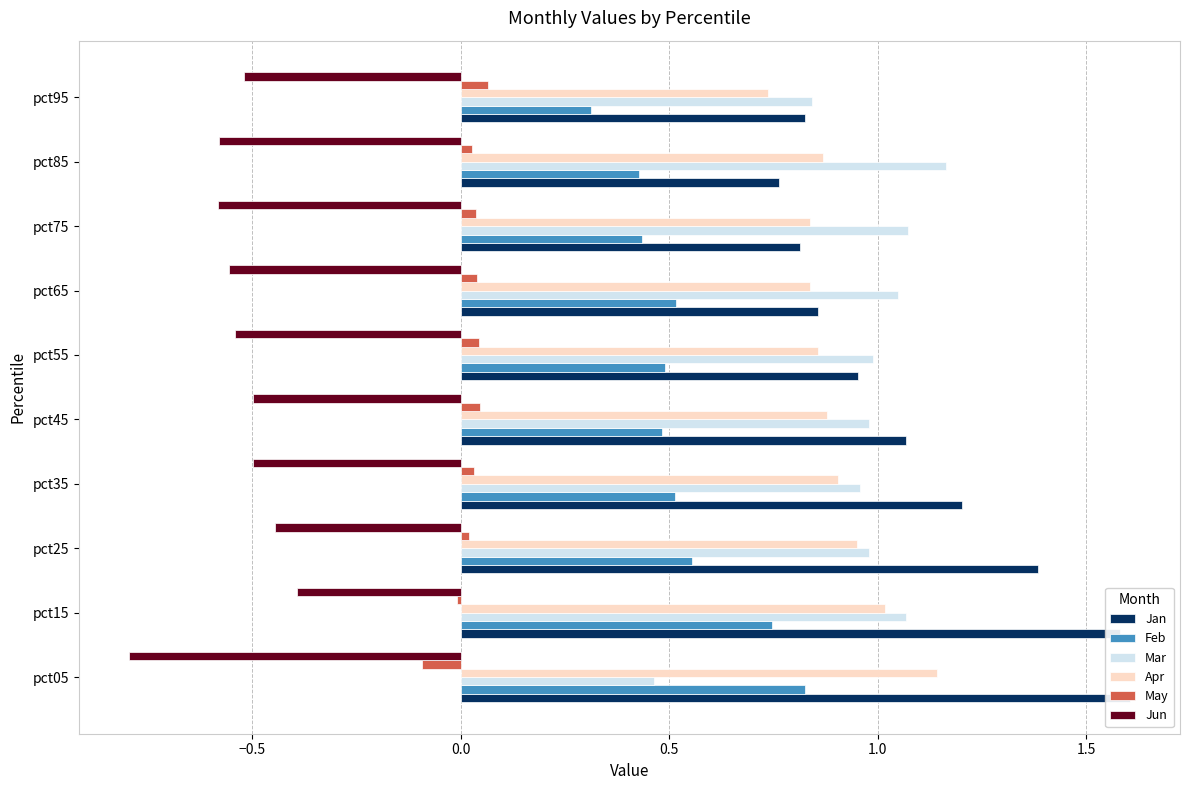

What is the approximate value of Apr at pct95?

0.7